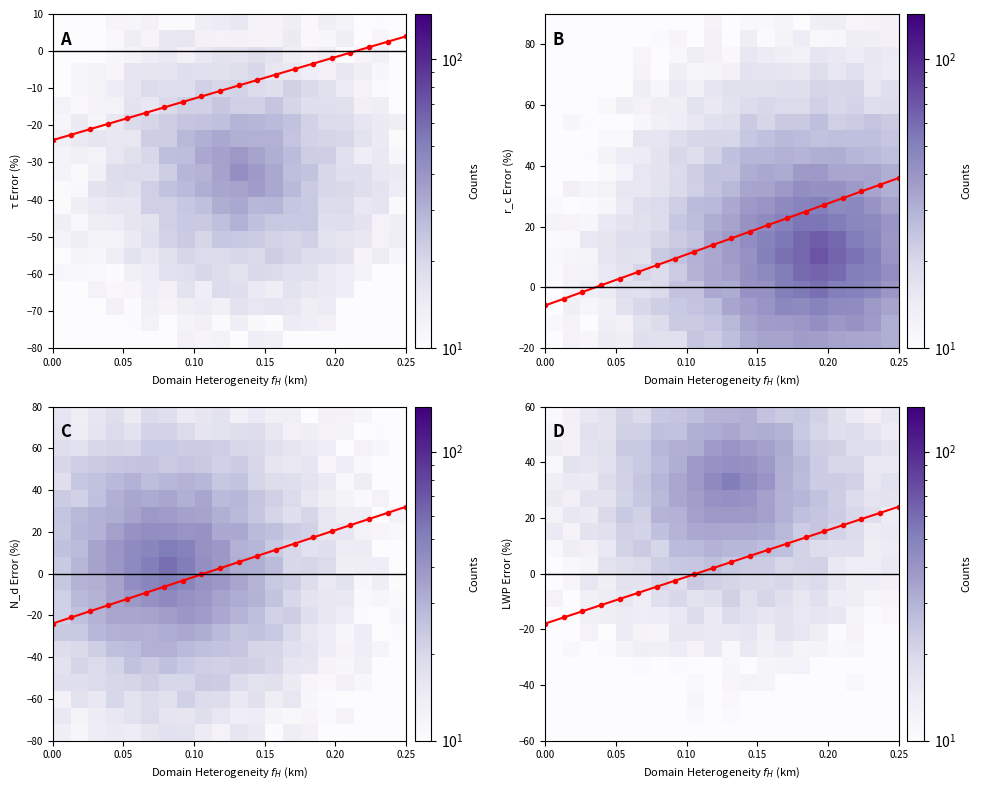

What is the approximate value of Median_D at 0.00?

-18.0